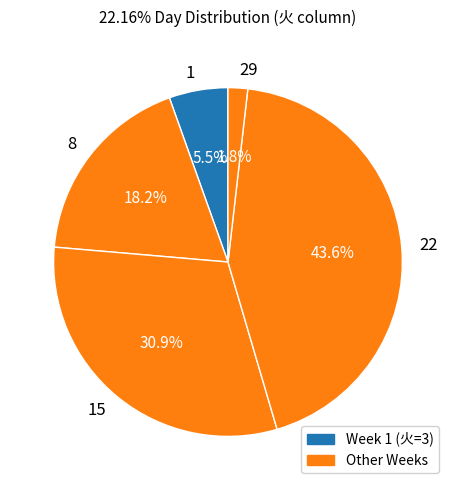

To the nearest percent, what is the difference between the 15 and 22 slice percentages?

13%